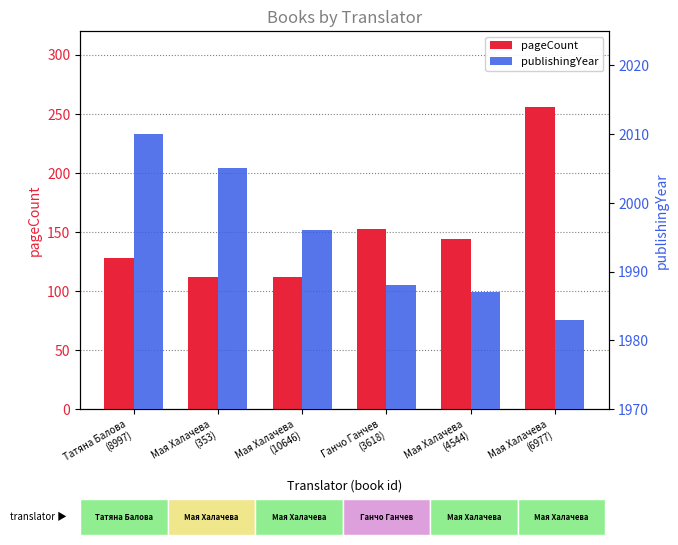

Between Мая Халачева
(4544) and Мая Халачева
(353), which is larger?

Мая Халачева
(4544)